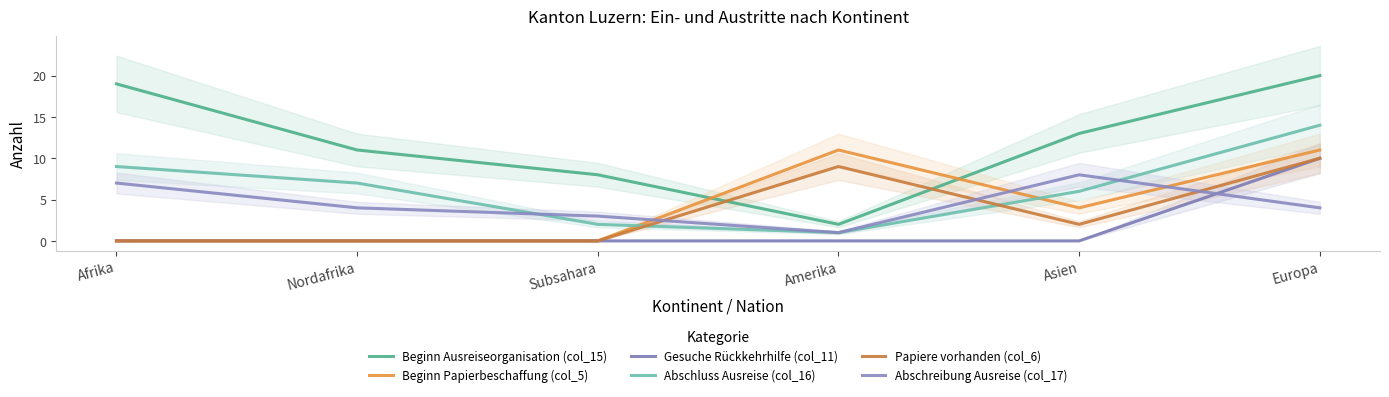

Which category has the lowest value in the Abschreibung Ausreise (col_17) series?

Amerika